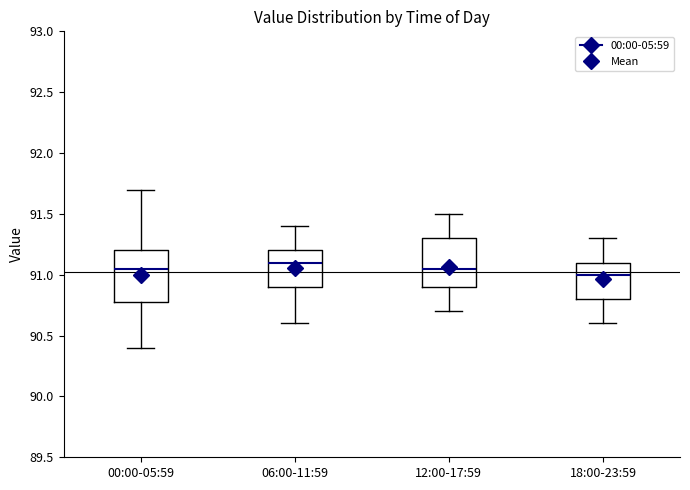

Reading left to right, read every box against the y-axis: the position of its median line, the range the box covers, and the ends of its whiskers. The values are not printed on the chart, so give them approximately, as read against the axis.

00:00-05:59: median 91.05, box 90.80 to 91.20, whiskers 90.40 to 91.70
06:00-11:59: median 91.10, box 90.90 to 91.20, whiskers 90.60 to 91.40
12:00-17:59: median 91.05, box 90.90 to 91.30, whiskers 90.70 to 91.50
18:00-23:59: median 91.00, box 90.80 to 91.10, whiskers 90.60 to 91.30